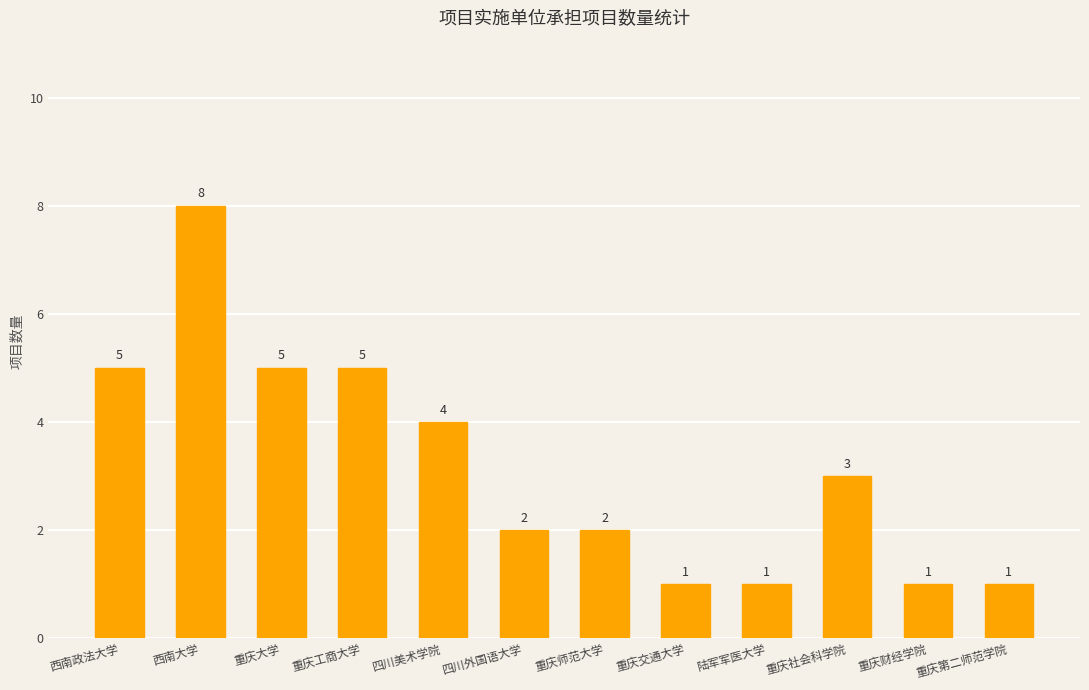

What is the value of the 5th bar from the left?

4